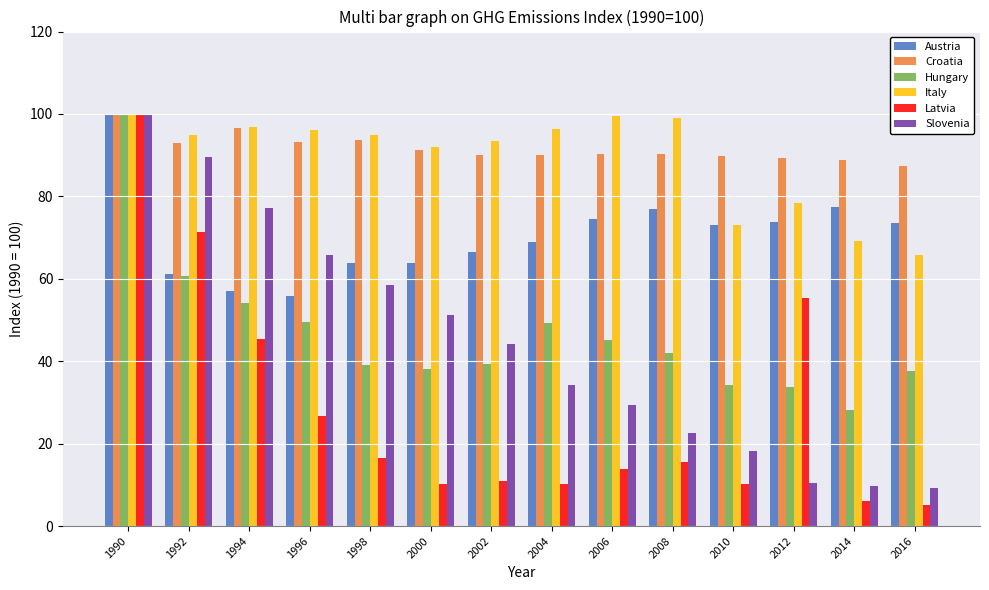

What is the difference between the second highest and minimum values in the Hungary series?

32.4